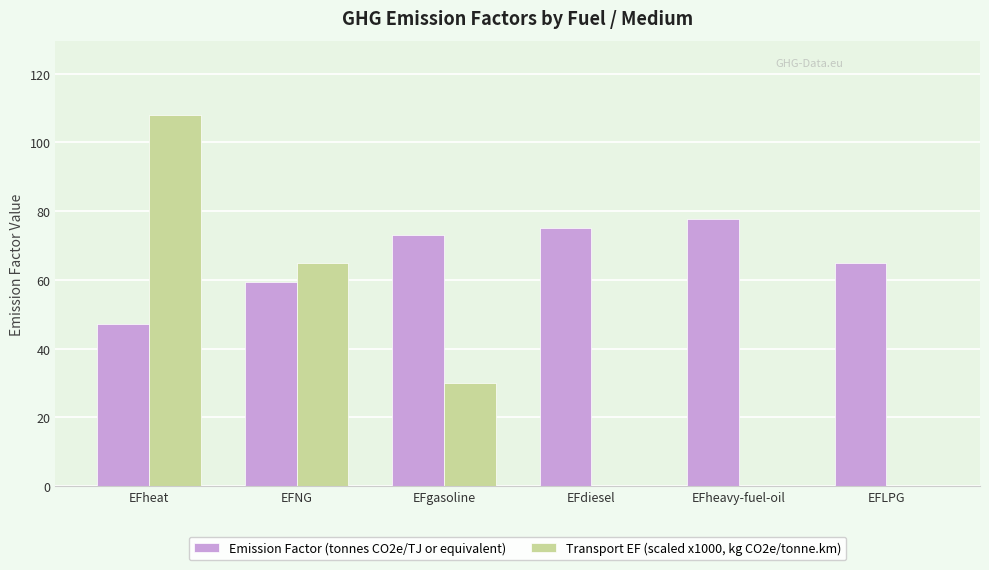

What is the sum of the Transport EF (scaled x1000, kg CO2e/tonne.km) values at EFNG and EFgasoline?

95.0